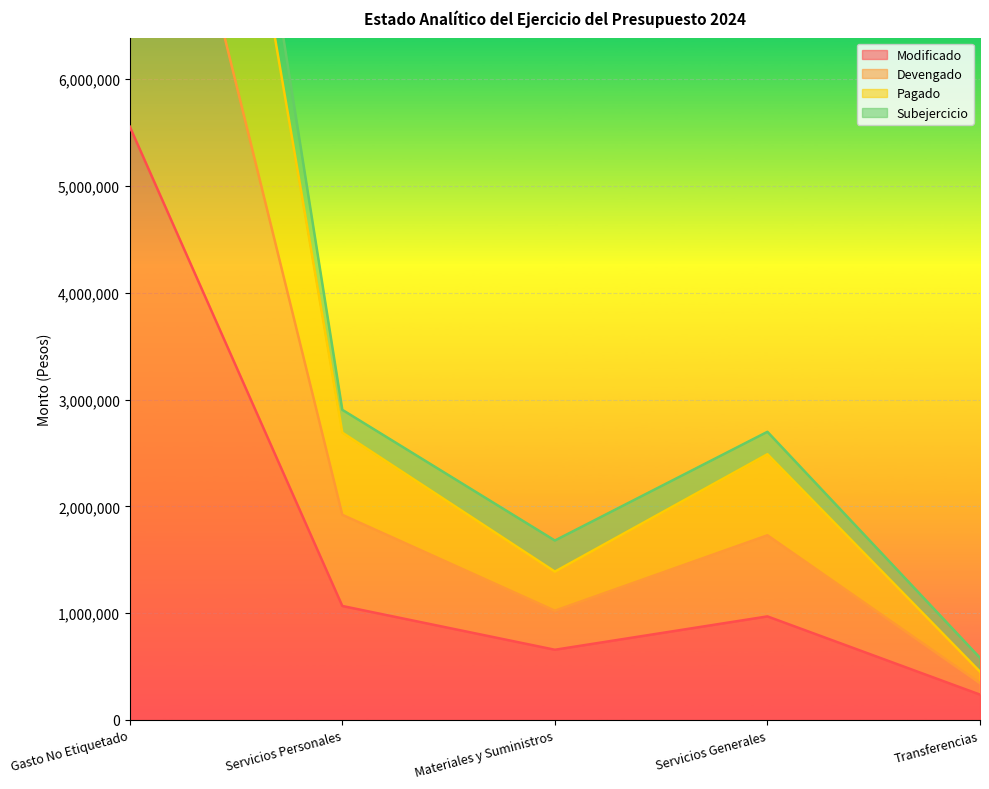

At which category is the sum across all series the highest?

Gasto No Etiquetado